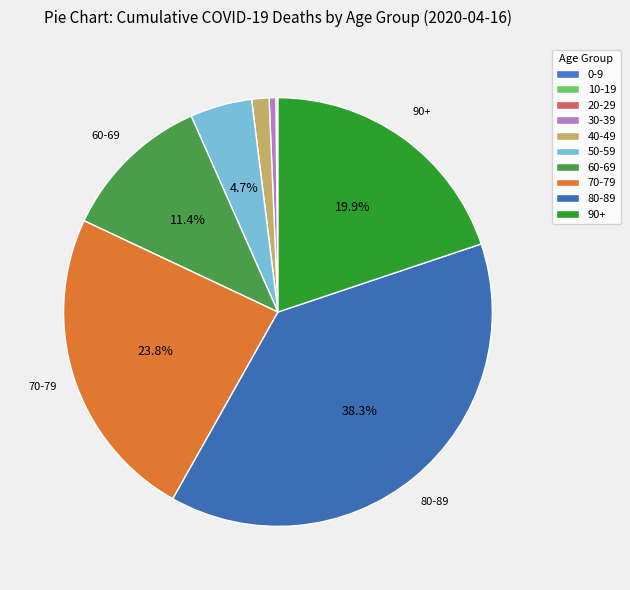

What is the smallest slice in the pie chart?

0-9